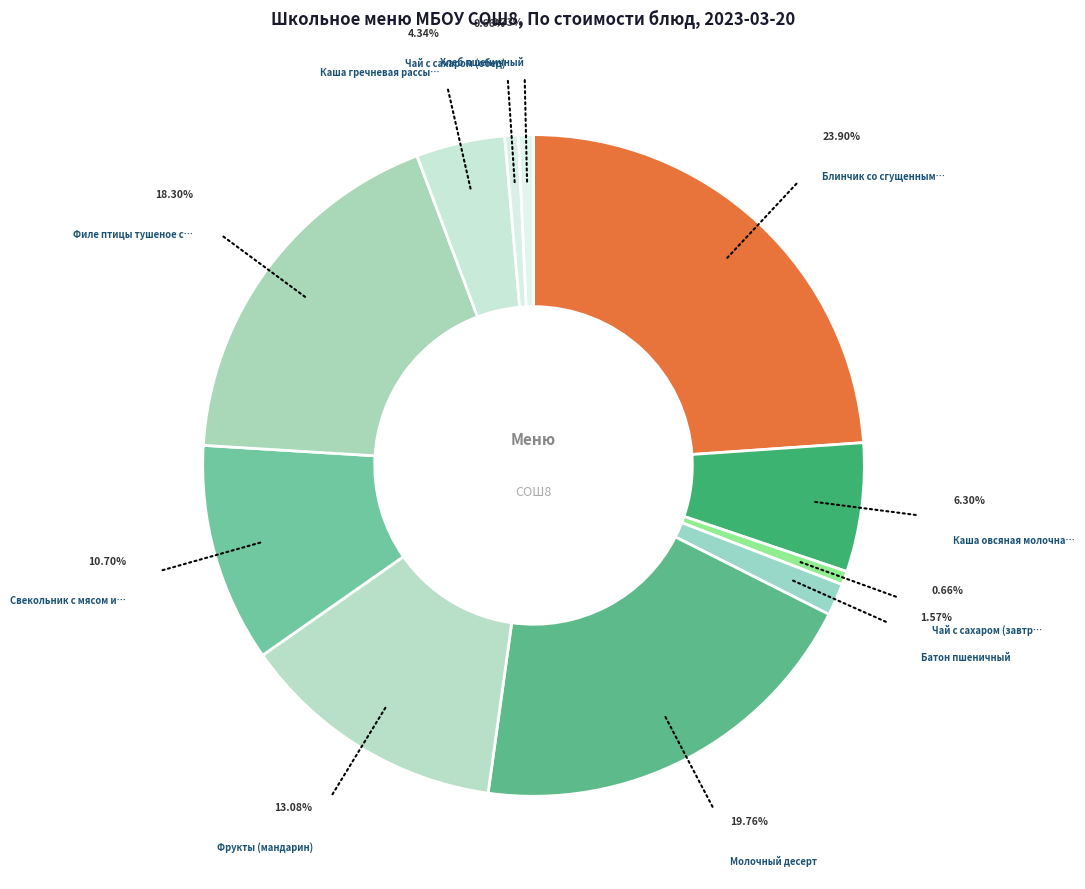

Is there a majority slice in this chart?

No